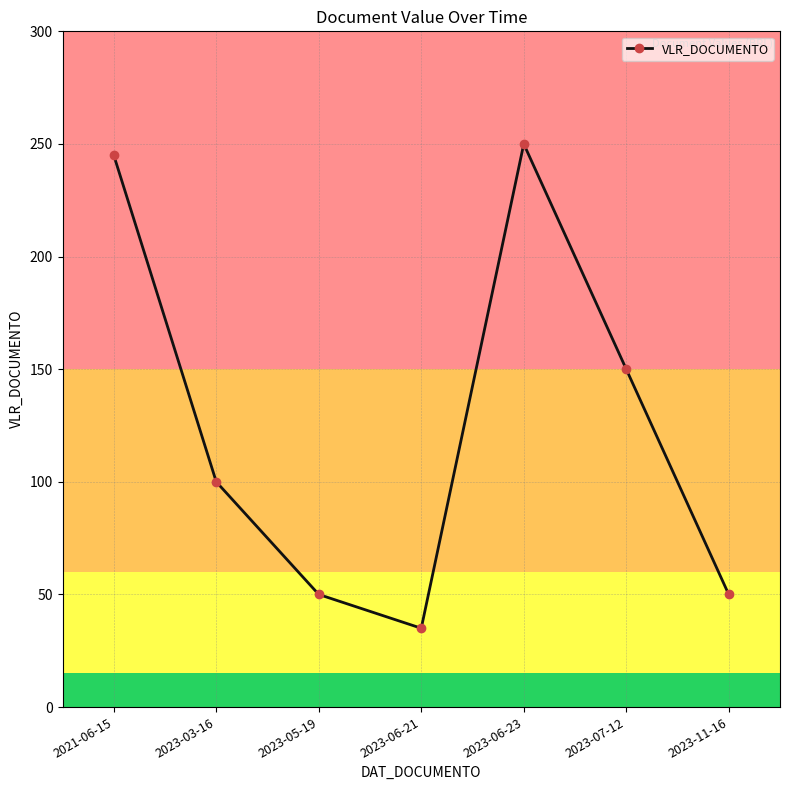

What position from the left is 2023-06-21?

4